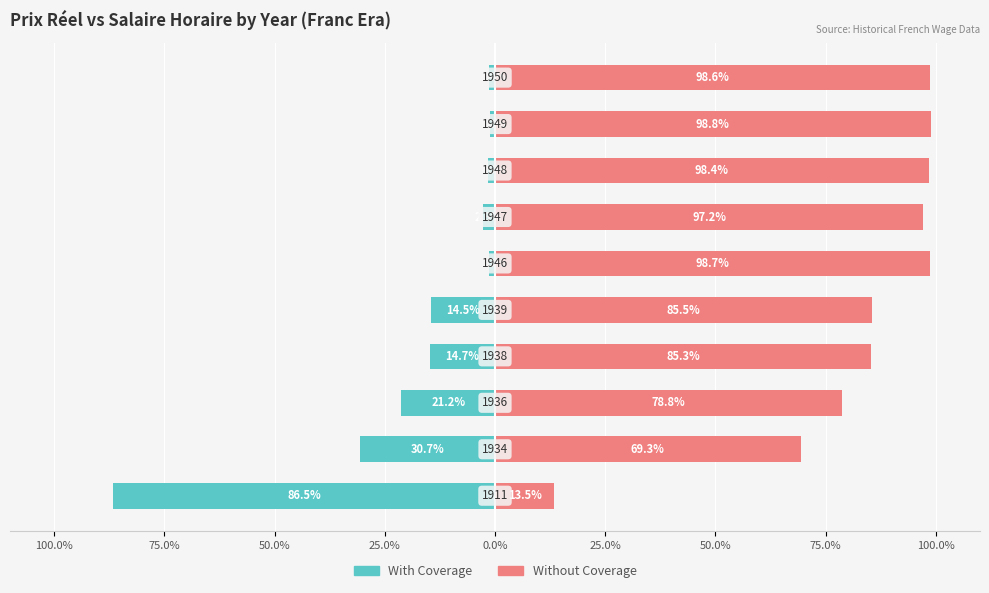

The value of With Coverage at 50.0% is -2.8. True or false?

True